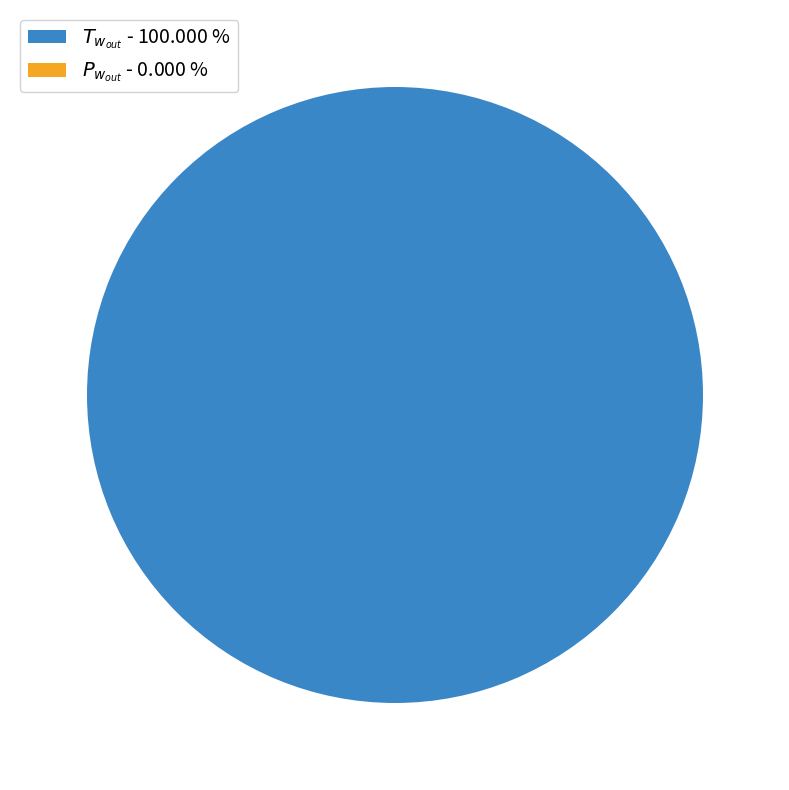

To the nearest percent, what is the average slice percentage?

50%